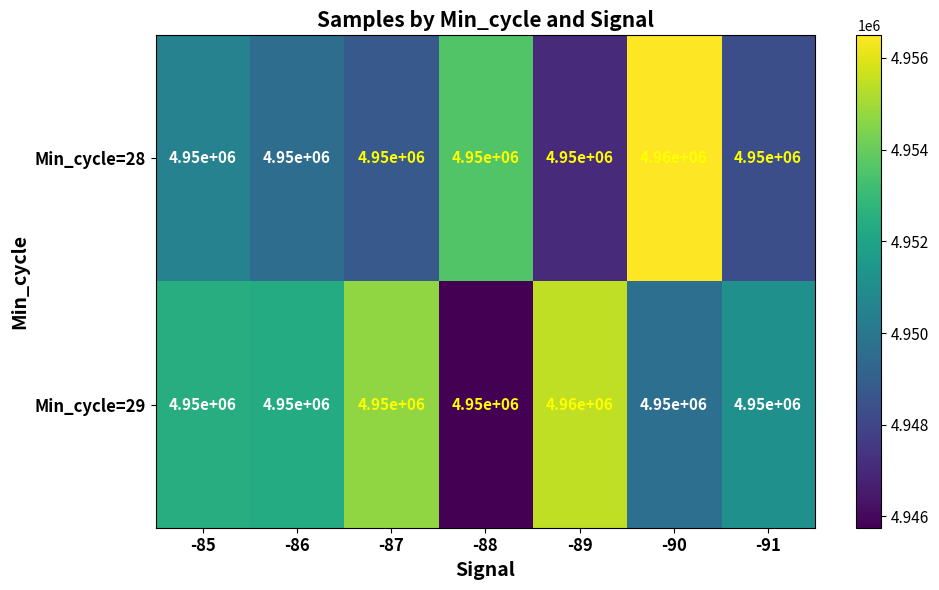

The value of Min_cycle=29 at -85 is 1599020. True or false?

False